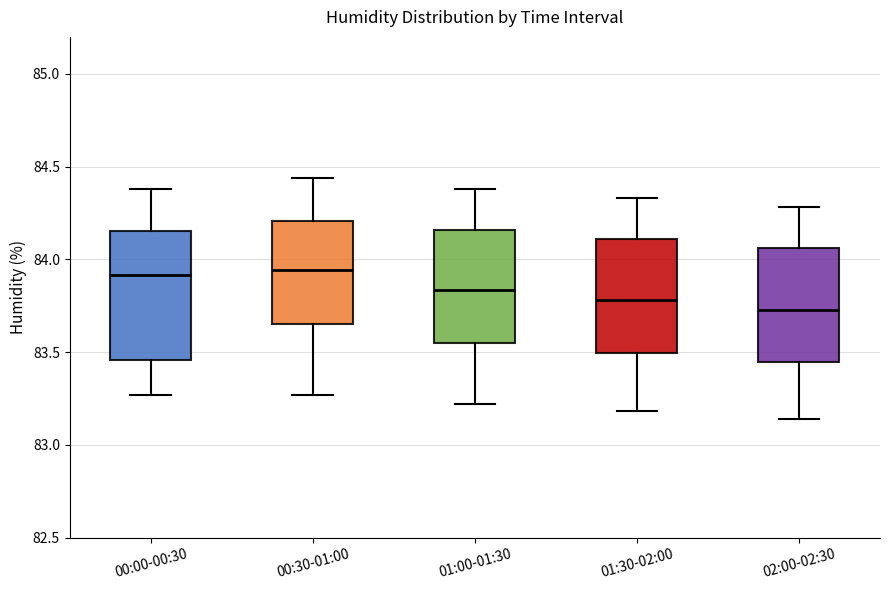

Where is the upper edge of the box for 00:30-01:00 on the y-axis? The values are not printed on the chart, so give them approximately, as read against the axis.

84.20